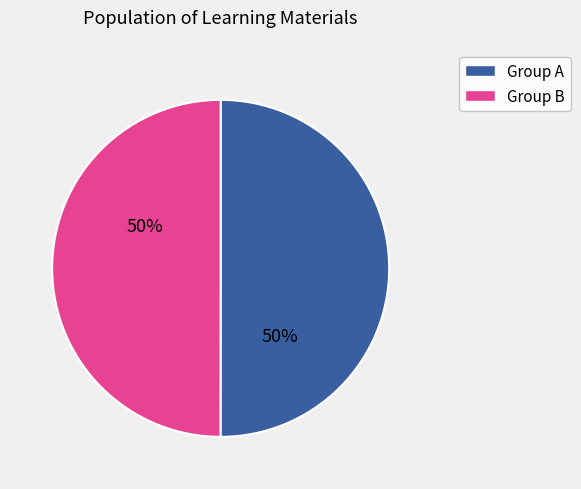

To the nearest percent, what is the average slice percentage?

50%